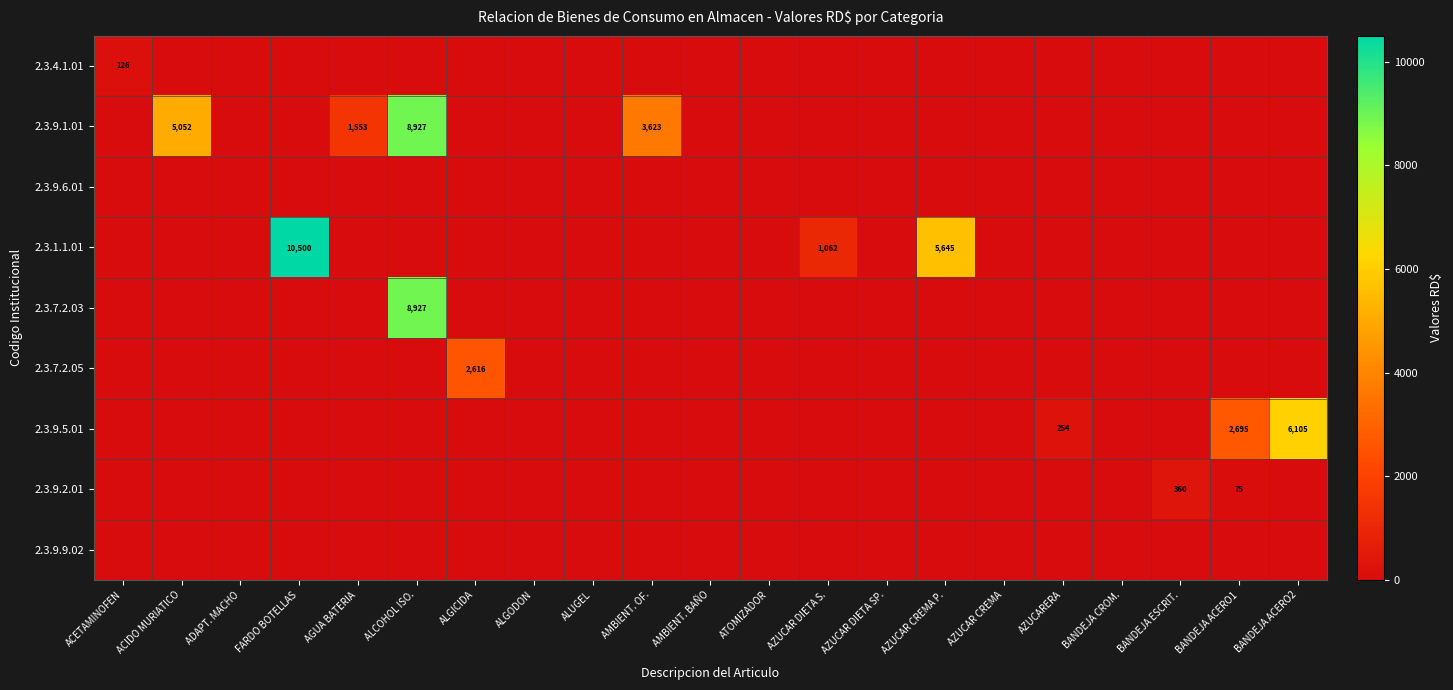

The 2.3.9.1.01 series shows 805 at AGUA BATERIA. True or false?

False